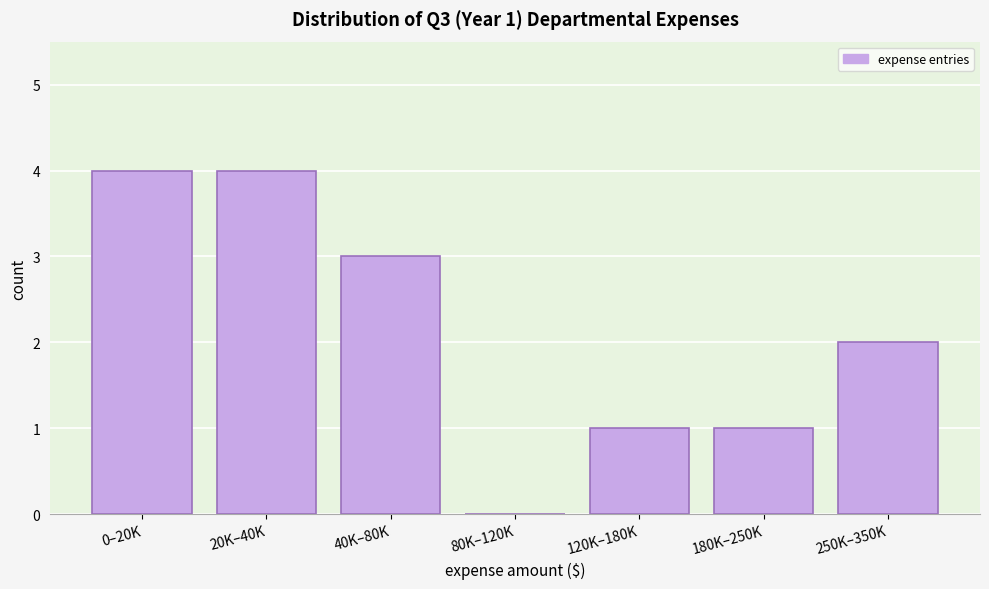

Reading left to right, list all the values displayed in this chart.

0–20K=4	20K–40K=4	40K–80K=3	80K–120K=0	120K–180K=1	180K–250K=1	250K–350K=2